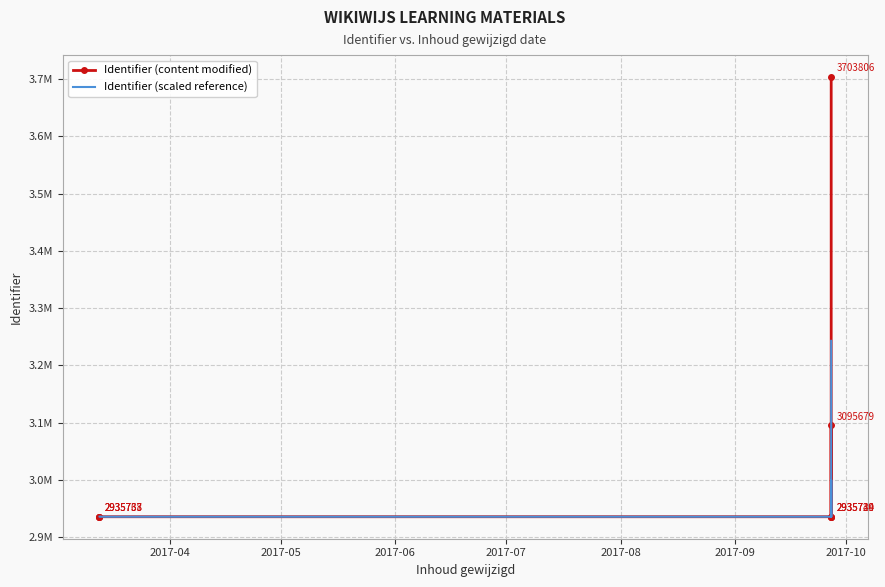

Count the number of categories in the chart.

8